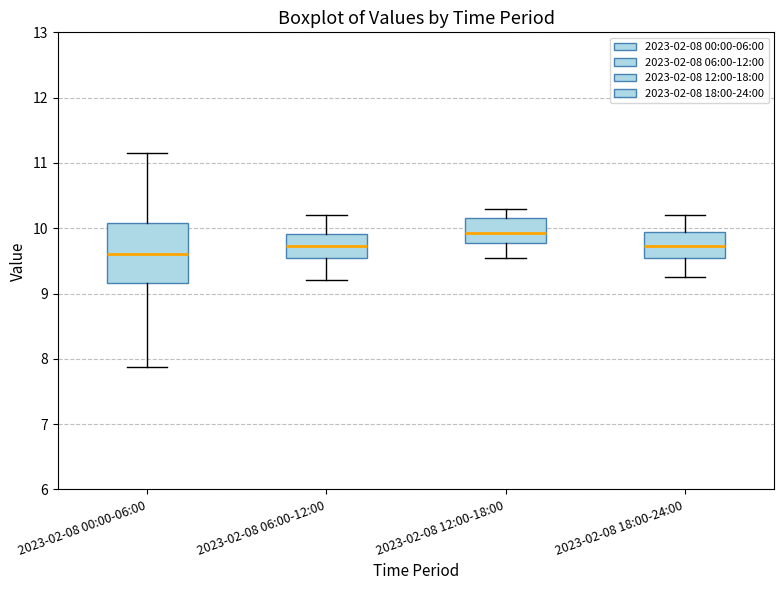

Which box is the tallest, from its lower edge to its upper edge?

2023-02-08 00:00-06:00